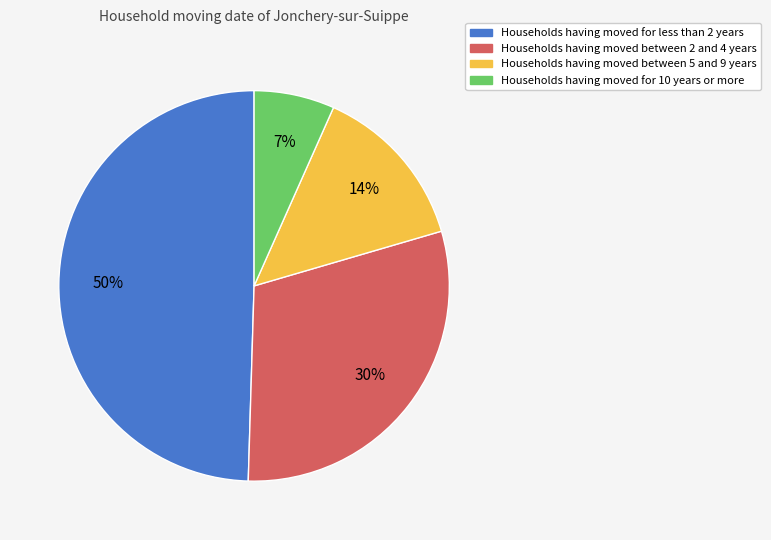

Does any single category account for the majority?

No